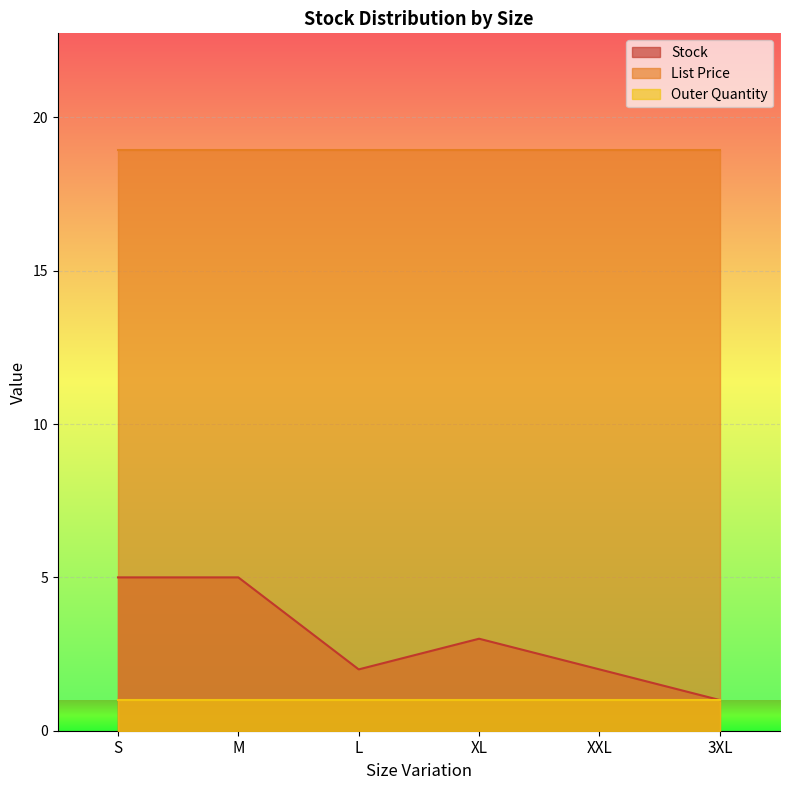

Reading right to left, list all the values displayed in this chart.

Stock: 1.0	2.0	3.0	2.0	5.0	5.0
List Price: 18.9	18.9	18.9	18.9	18.9	18.9
Outer Quantity: 1.0	1.0	1.0	1.0	1.0	1.0